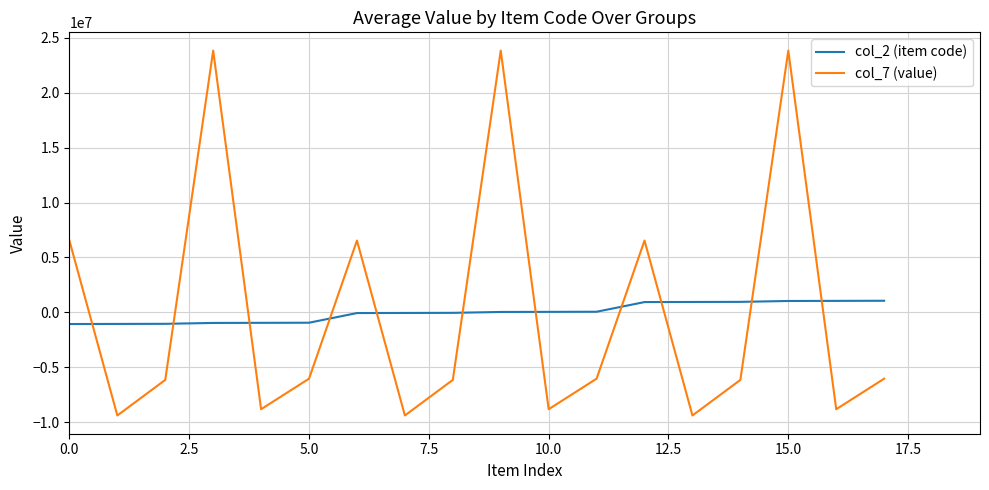

What is the lowest value of the col_2 (item code) series?

-1060000.0